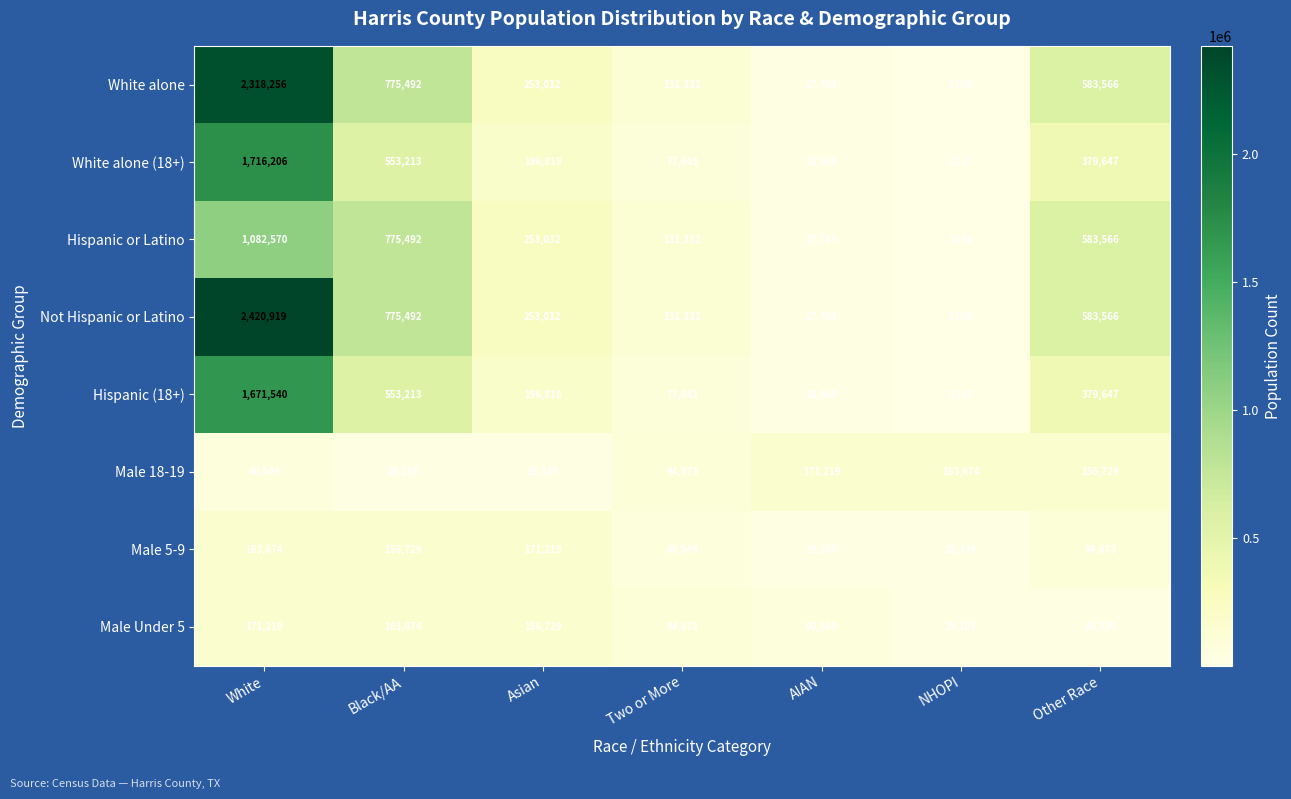

What is the total value across all series at Other Race?

2789933